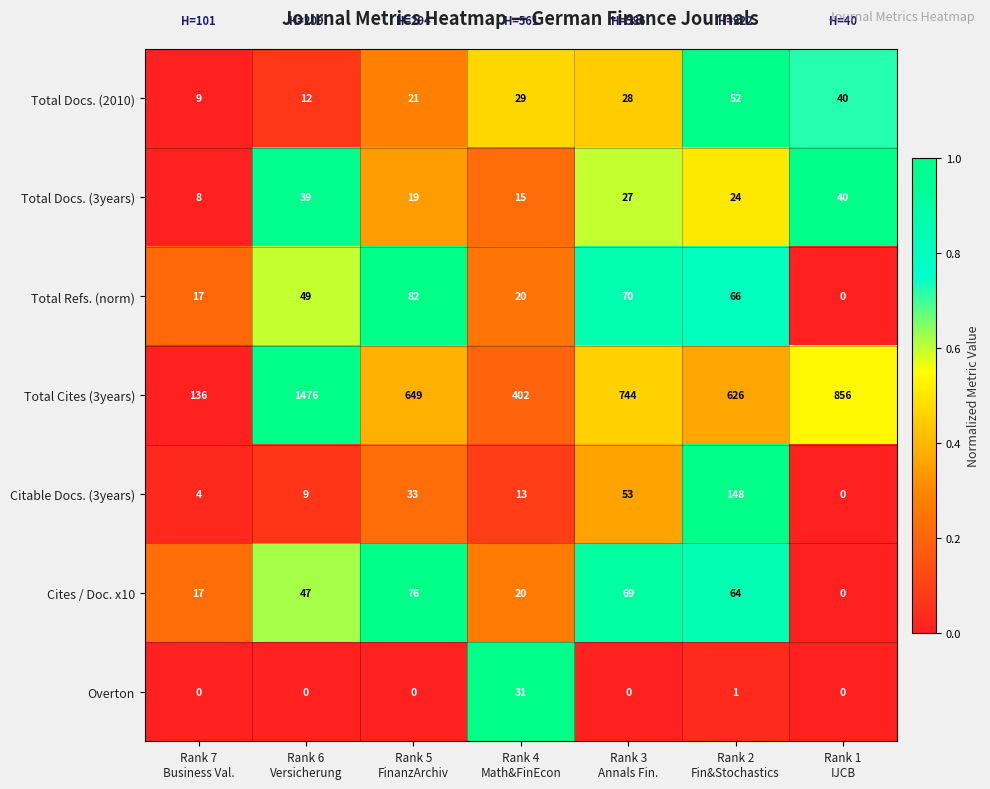

What is the difference between the second highest and second lowest values in the Citable Docs. (3years) series?

49